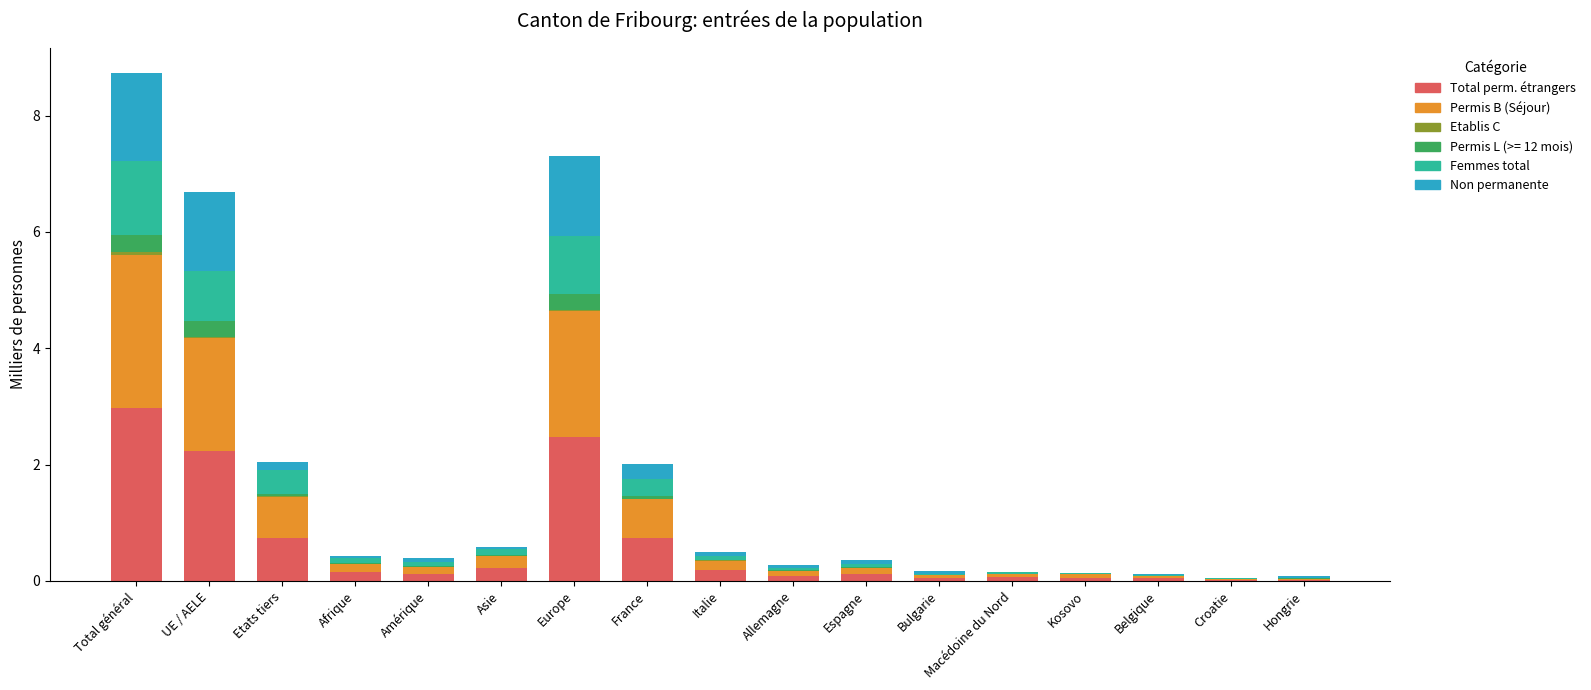

How many categories are shown in the chart?

17